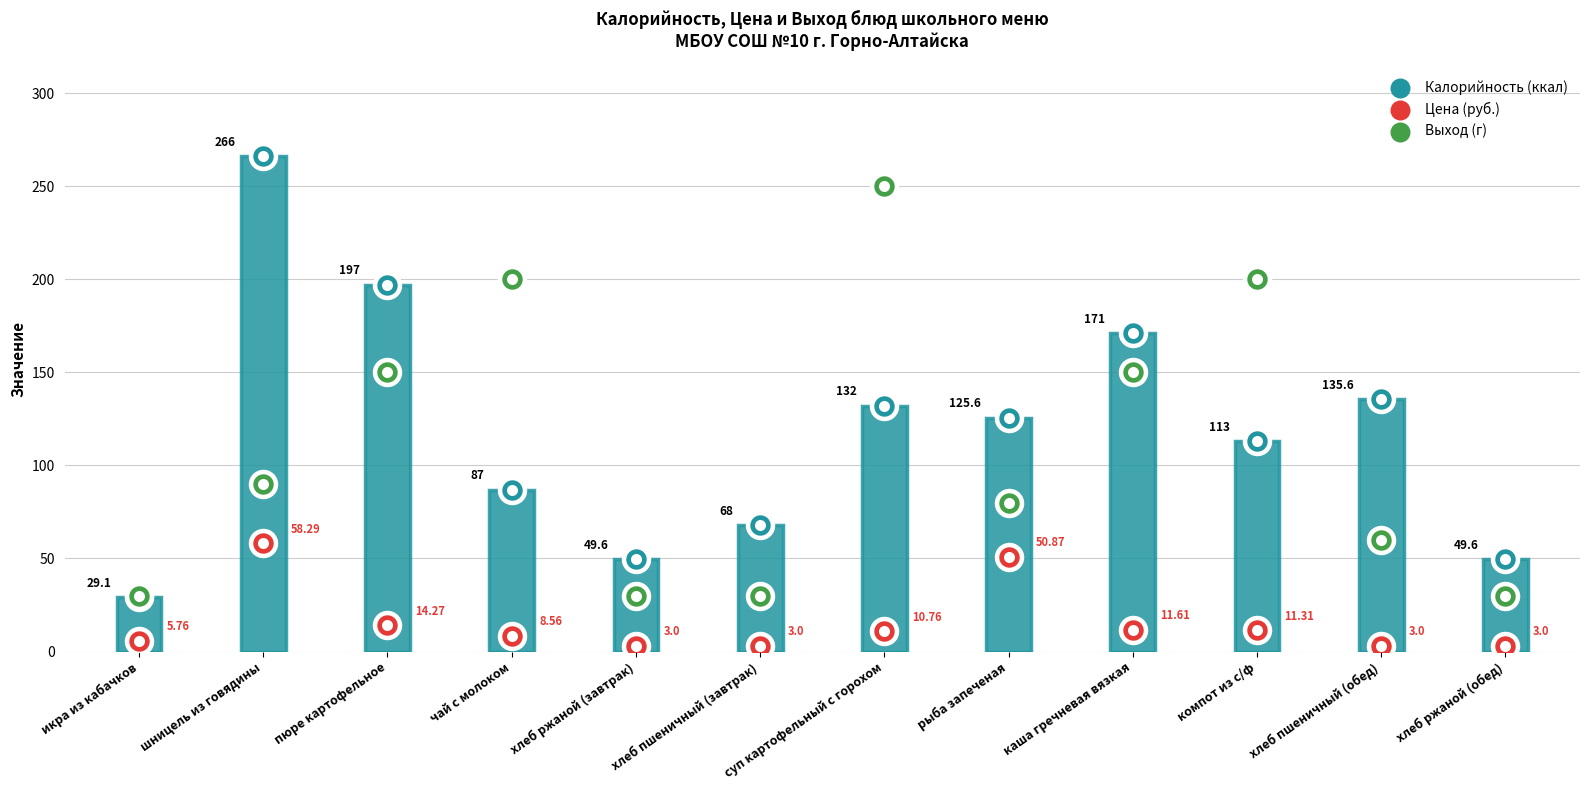

Which series has the widest spread of Y values?

Калорийность